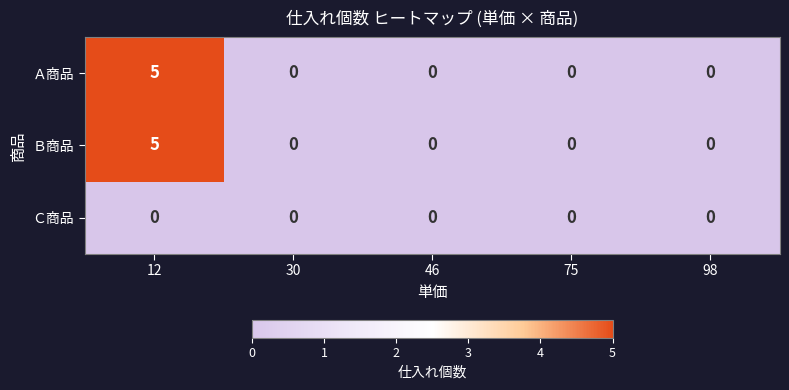

Which label corresponds to the largest value in the chart?

12